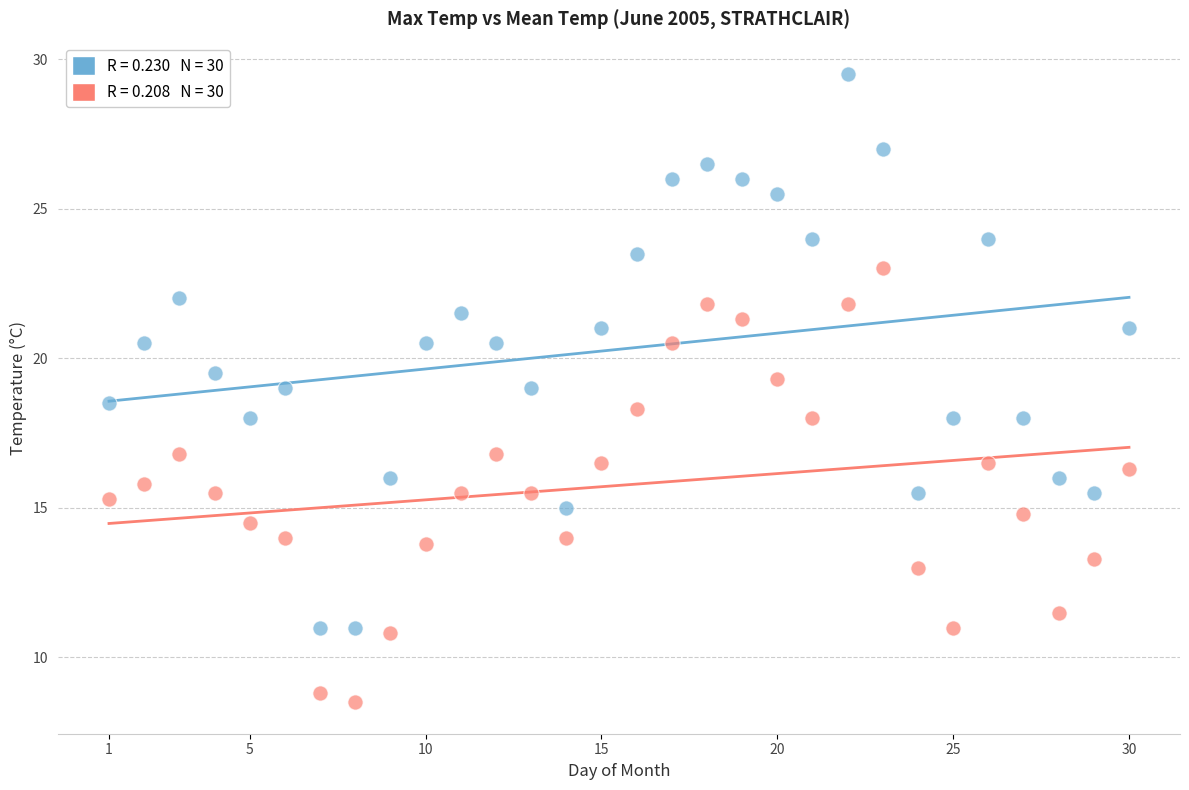

Across all data points, what is the range of Y values (max minus min)?

21.0